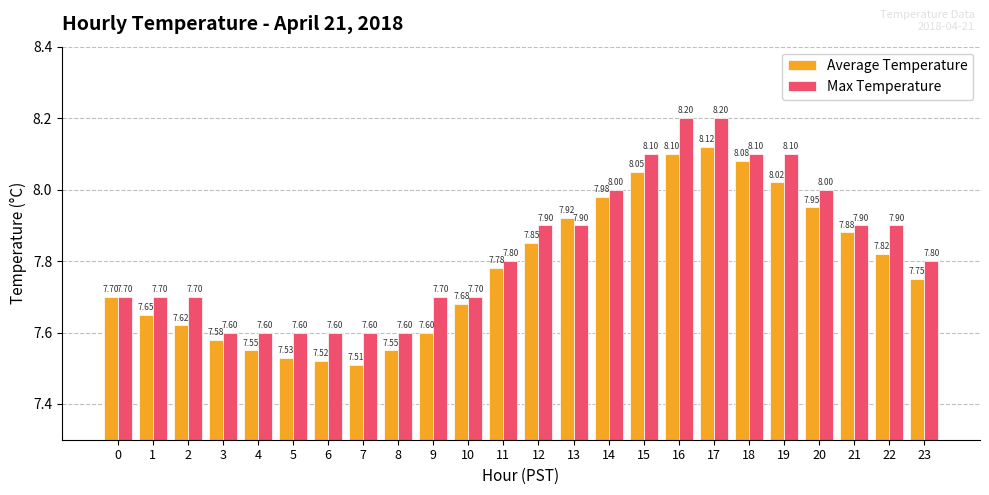

Which series changed the most between 16 and 19?

Max Temperature